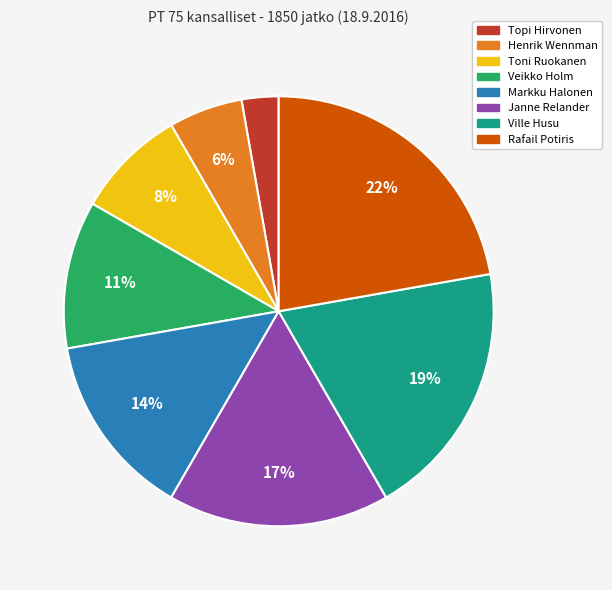

Count the number of slices in the pie.

8